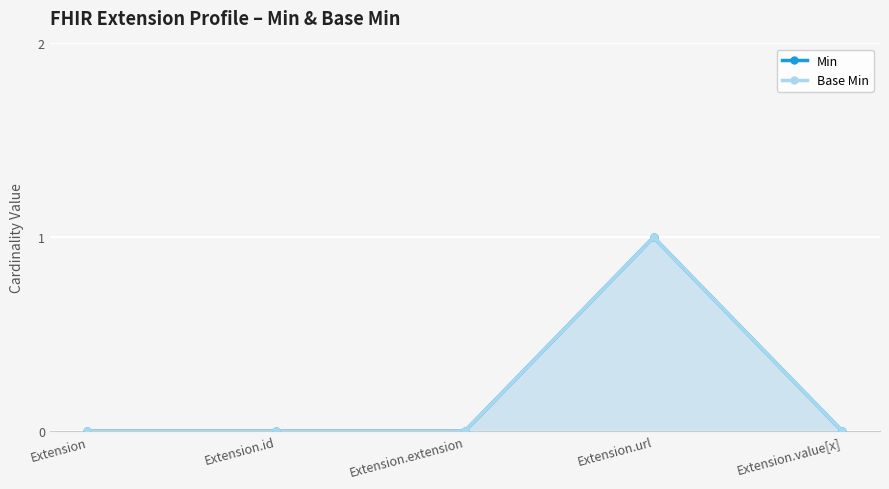

At which category is the sum across all series the highest?

Extension.url